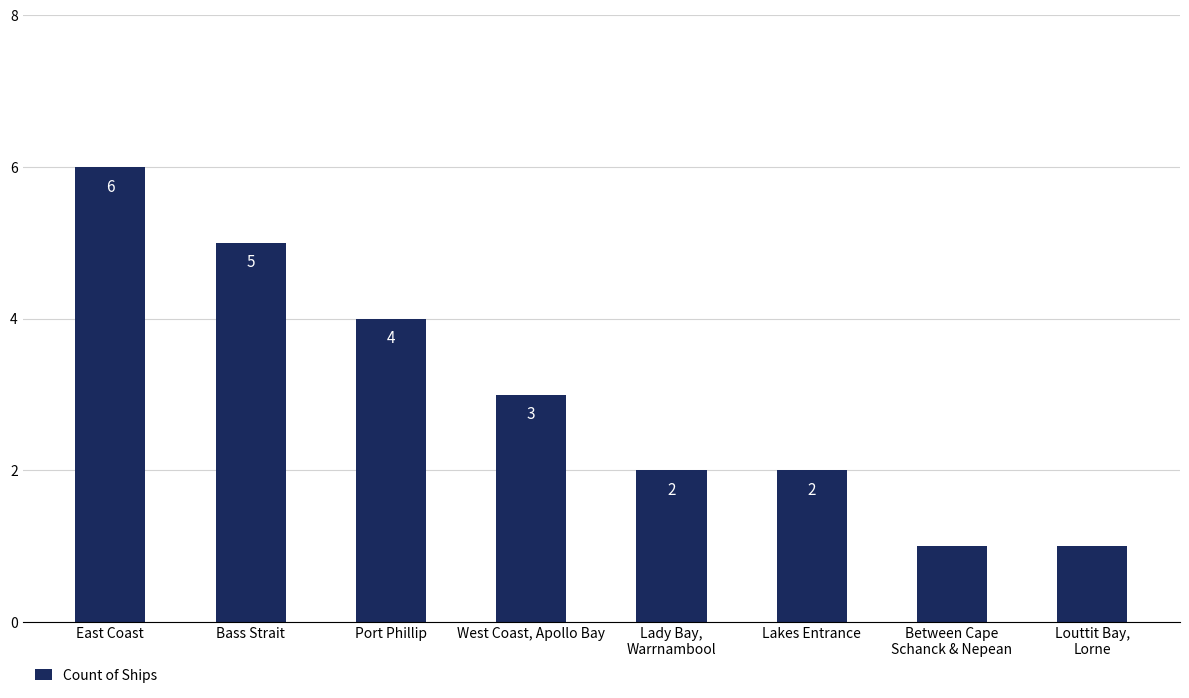

How many bars are there in total?

8